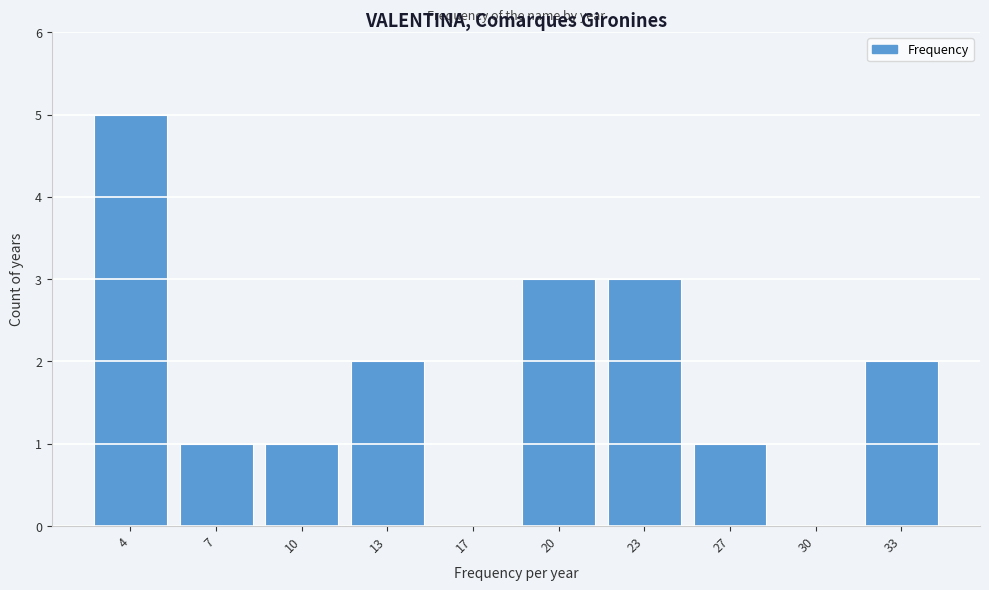

Reading left to right, what are all the values shown in this chart?

4=5	7=1	10=1	13=2	17=0	20=3	23=3	27=1	30=0	33=2